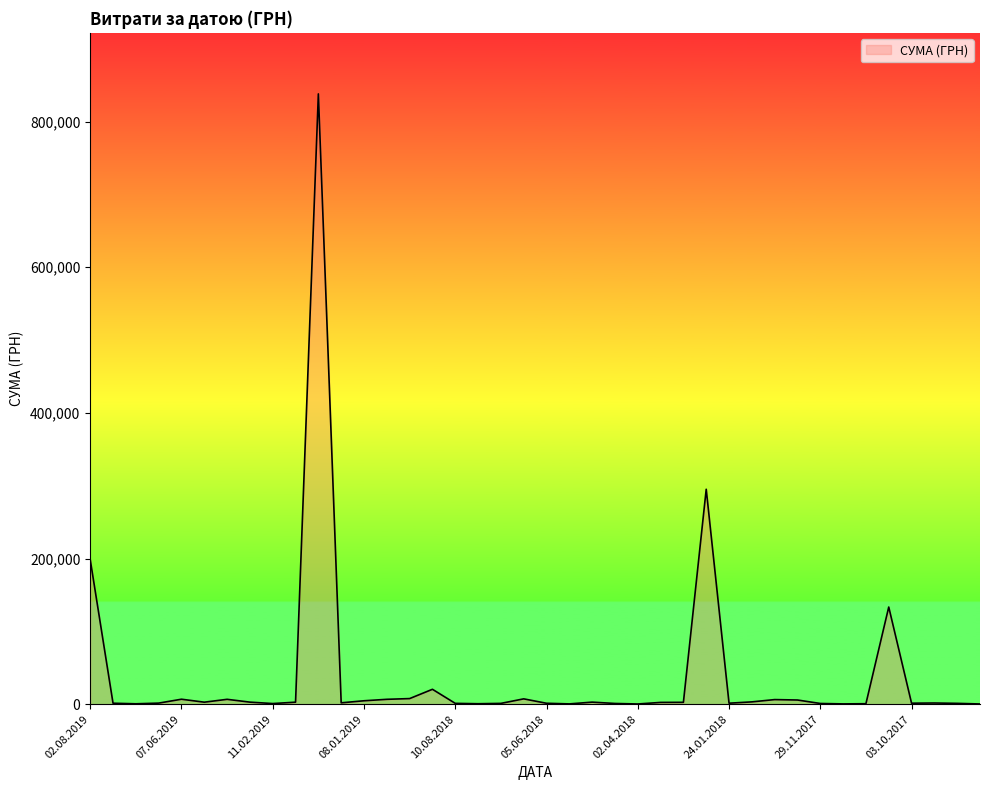

What is the greatest value displayed?

838054.8